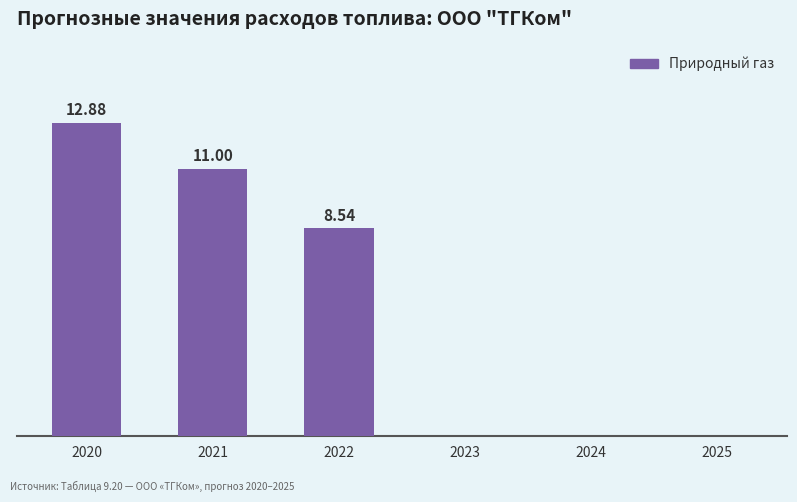

Which has a higher value, 2024 or 2022?

2022